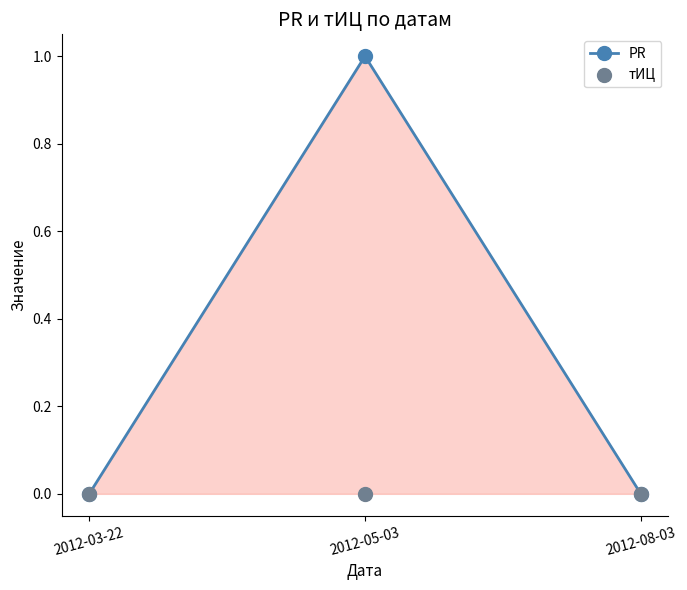

Is the value of PR at 2012-05-03 greater than the value of тИЦ at 2012-05-03?

Yes